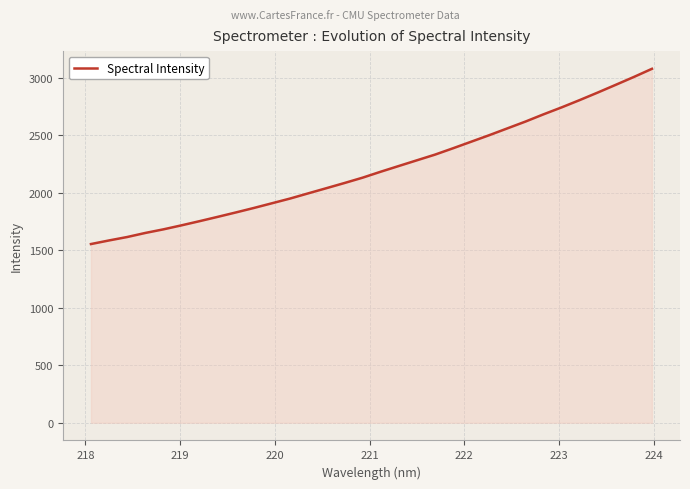

What is the maximum value shown in the chart?

3080.0